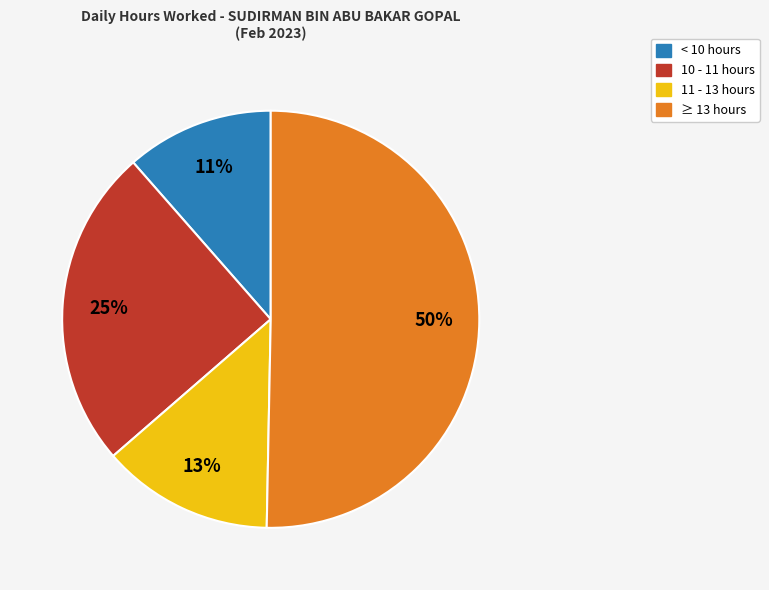

Which slice is the largest?

≥ 13 hours